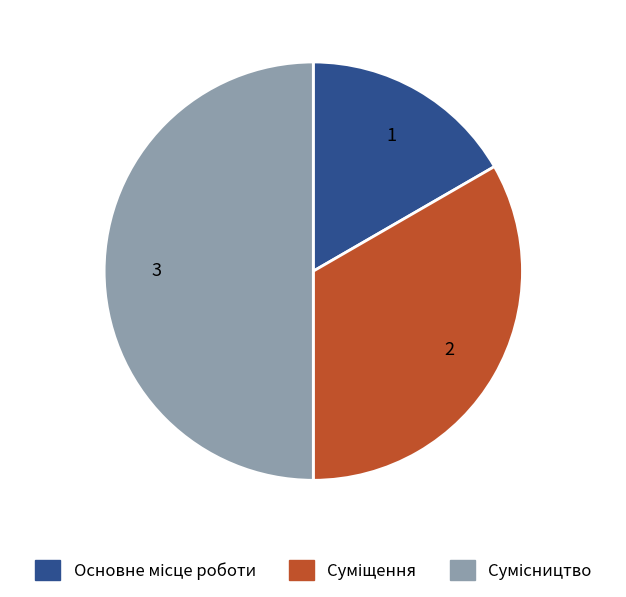

How many segments does this pie chart have?

3